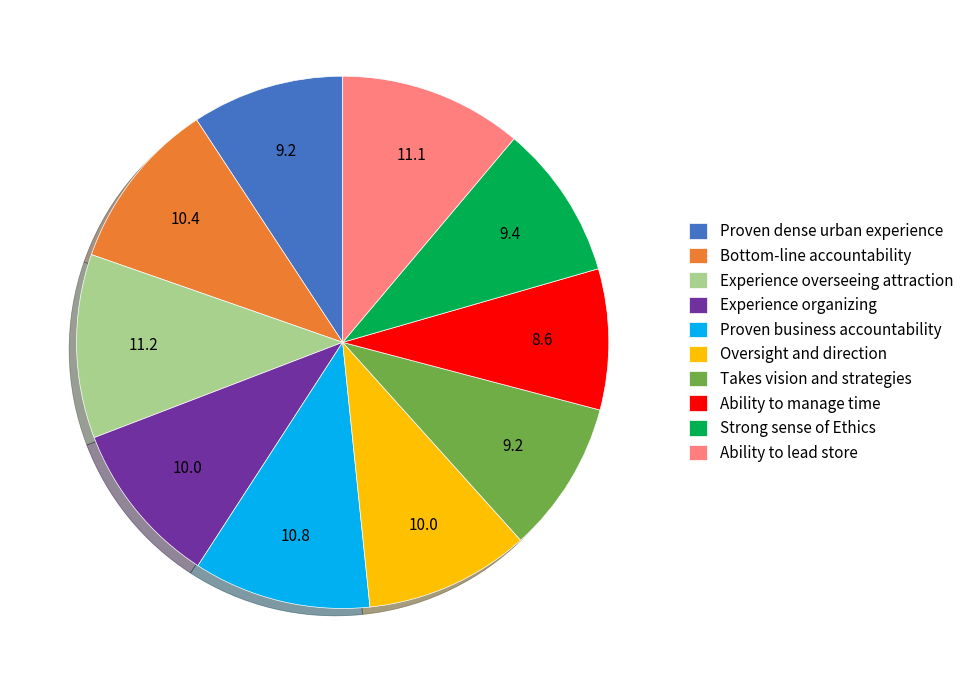

Is Experience overseeing attraction the majority of the pie?

No